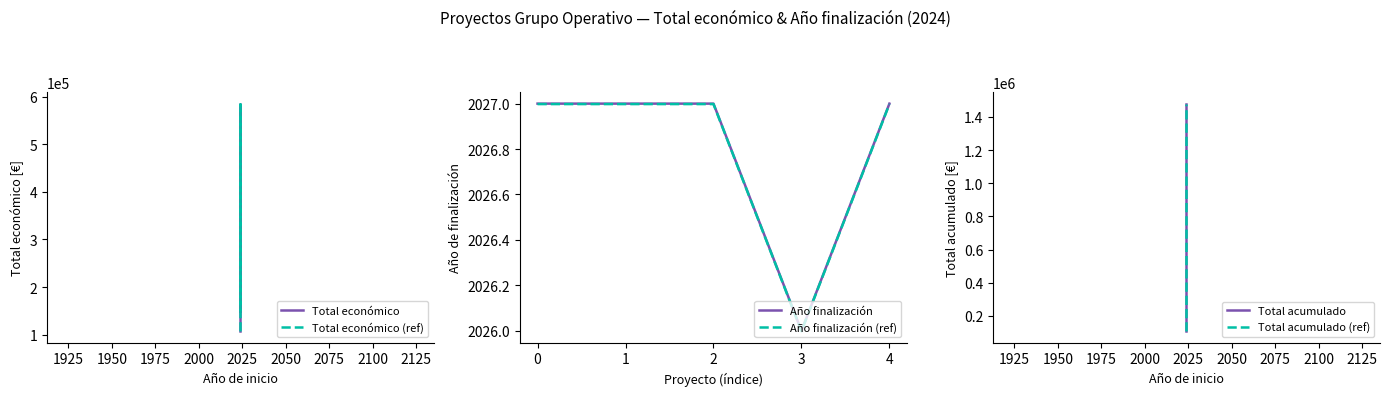

Reading left to right, transcribe all the data shown in this chart.

Total económico: 107555.0	150000.0	585346.0	486756.0	150000.0
Total económico (ref): 107339.9	149700.0	584175.3	485782.5	149700.0
Año finalización: 2027.0	2027.0	2027.0	2026.0	2027.0
Año finalización (ref): 2027.0	2027.0	2027.0	2026.0	2027.0
Total acumulado: 107555.0	257555.0	842901.0	1329657.0	1479657.0
Total acumulado (ref): 107339.9	257039.9	841215.2	1326997.7	1476697.7